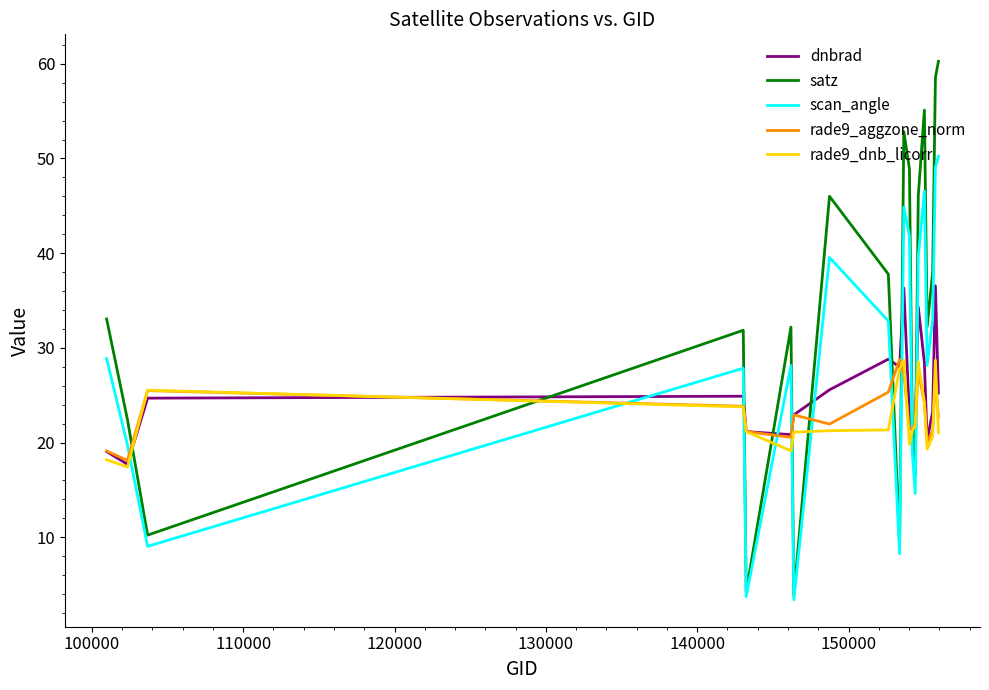

What is the greatest value displayed?

60.3